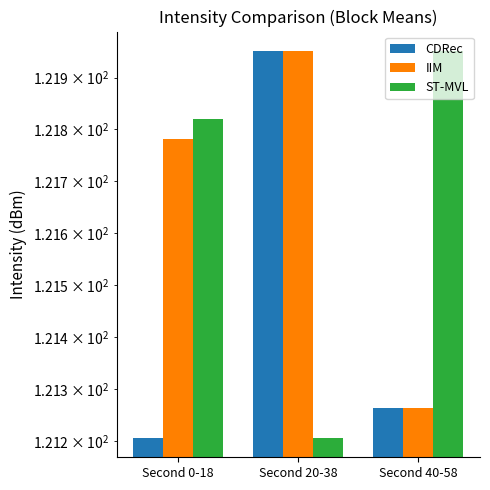

What is the difference between the ST-MVL values at Second 0-18 and Second 20-38?

0.6